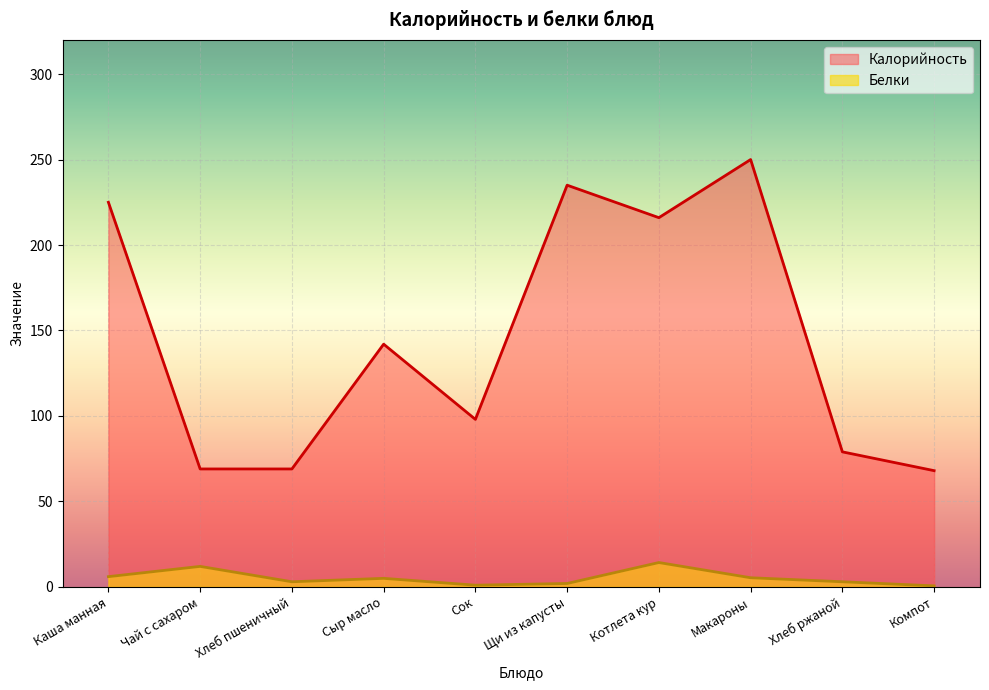

What is the spread (max minus min) of values at Чай с сахаром?

57.0